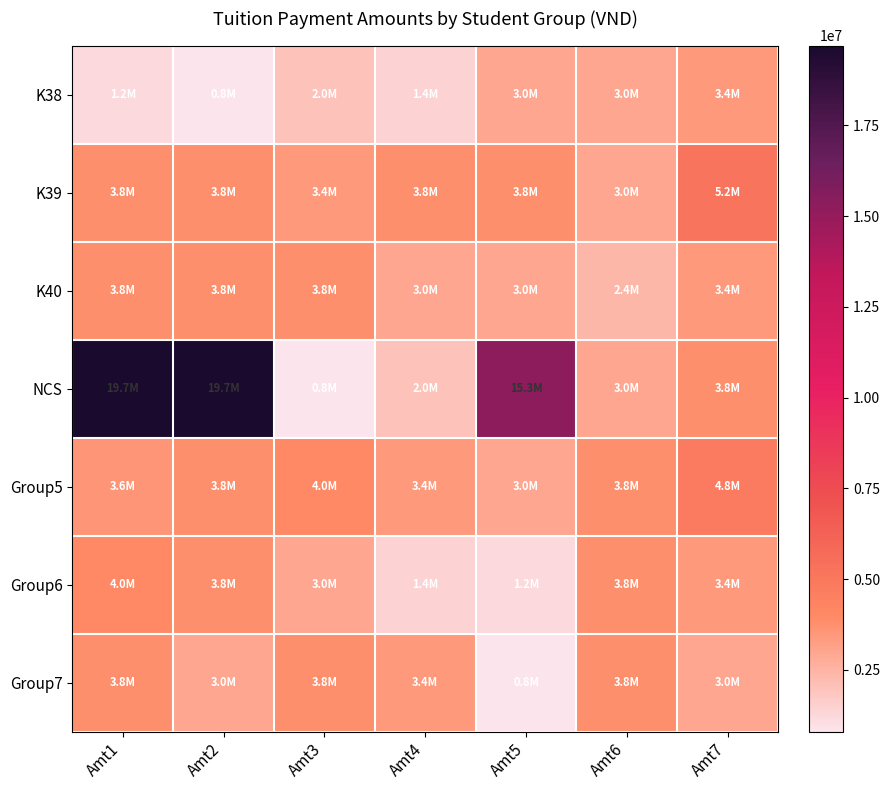

Which series has the widest spread of values?

NCS